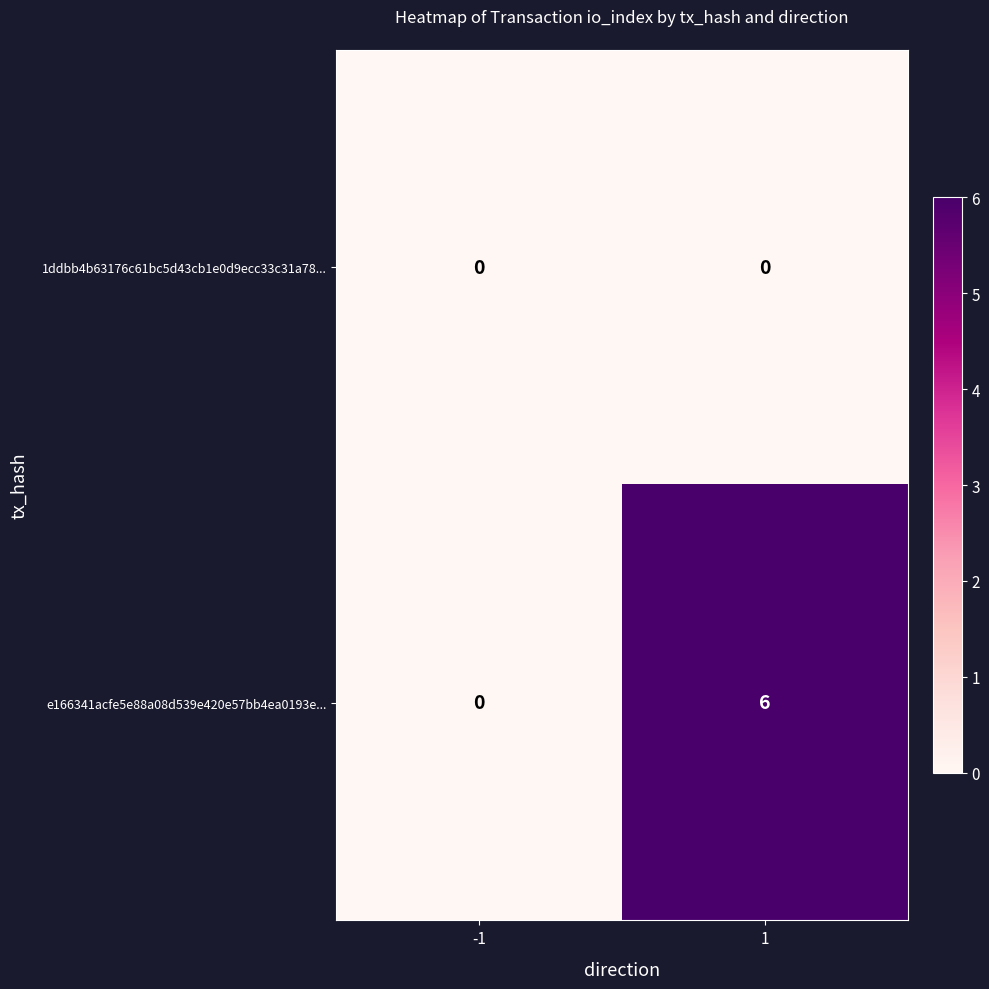

List the series in order of their overall mean, lowest first.

1ddbb4b63176c61bc5d43cb1e0d9ecc33c31a78..., e166341acfe5e88a08d539e420e57bb4ea0193e...